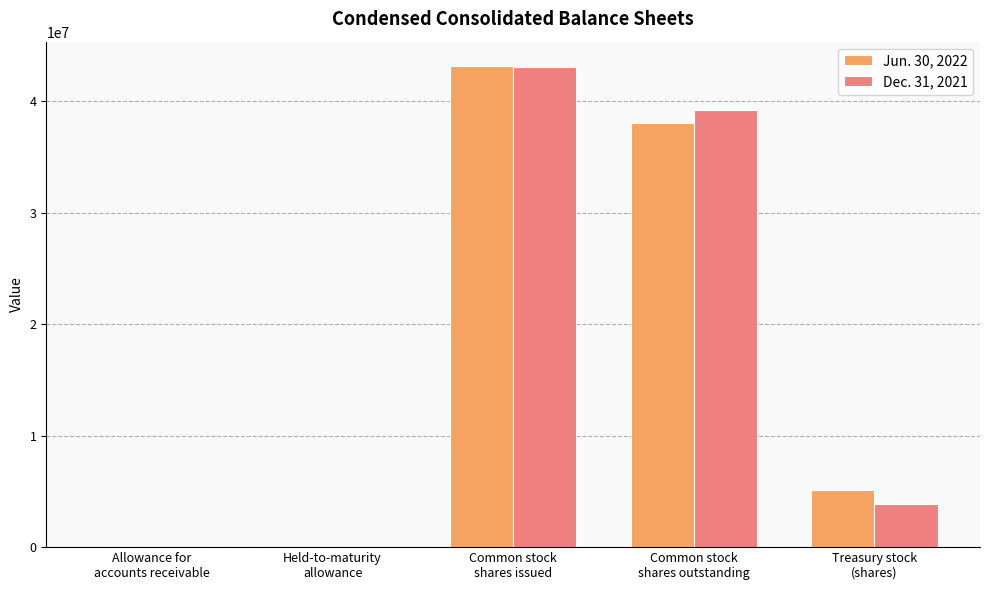

Which series has the widest spread of values?

Jun. 30, 2022